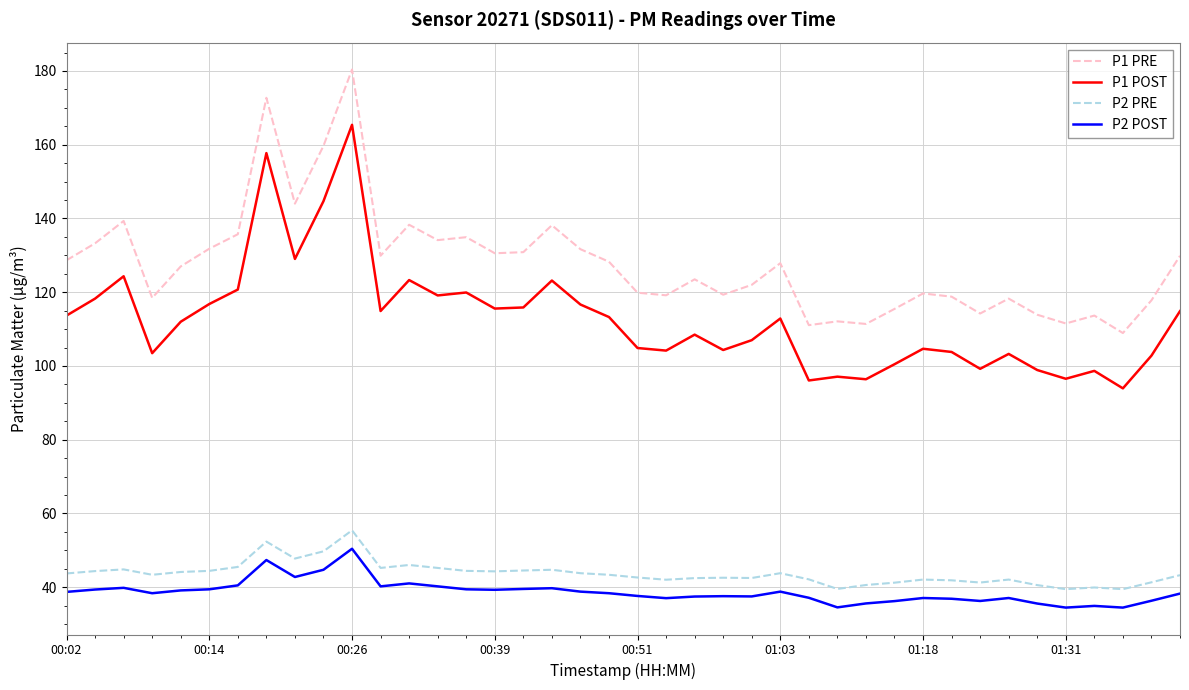

What is the smallest value displayed?

34.5